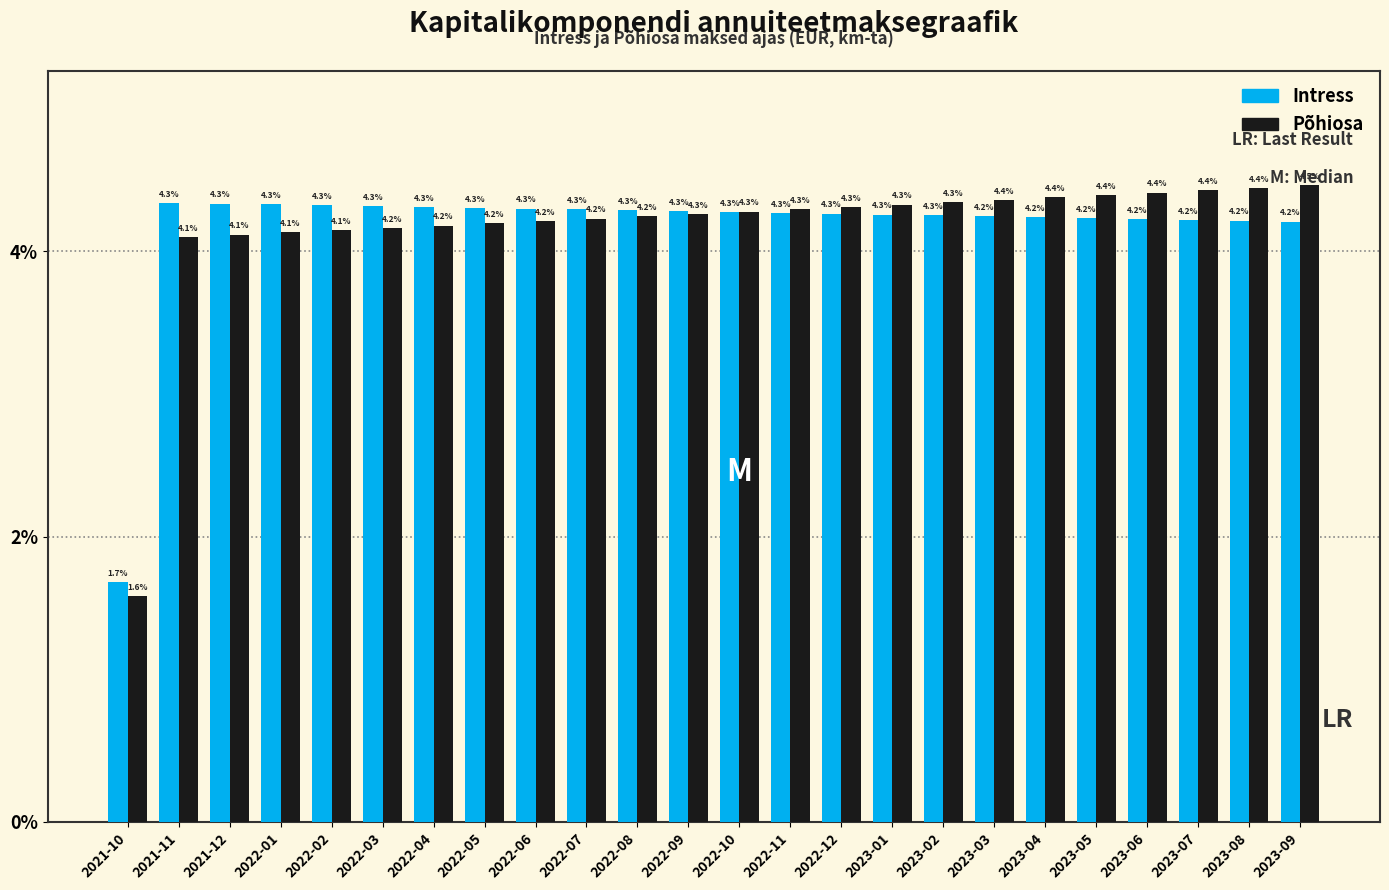

What is the approximate value of Intress at 2023-01?

4.3